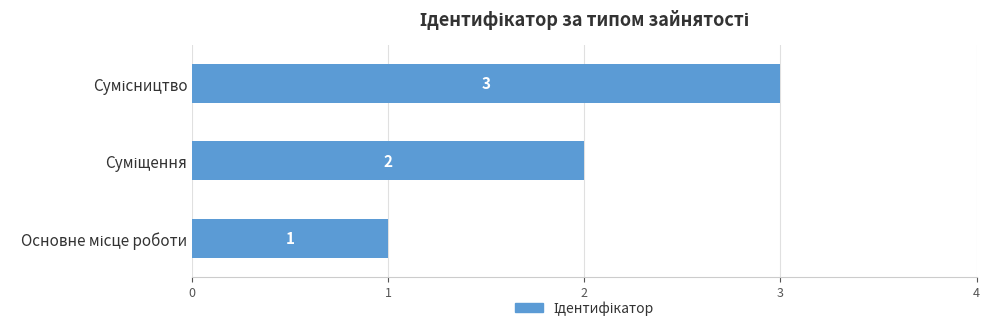

What is the sum of all values?

6